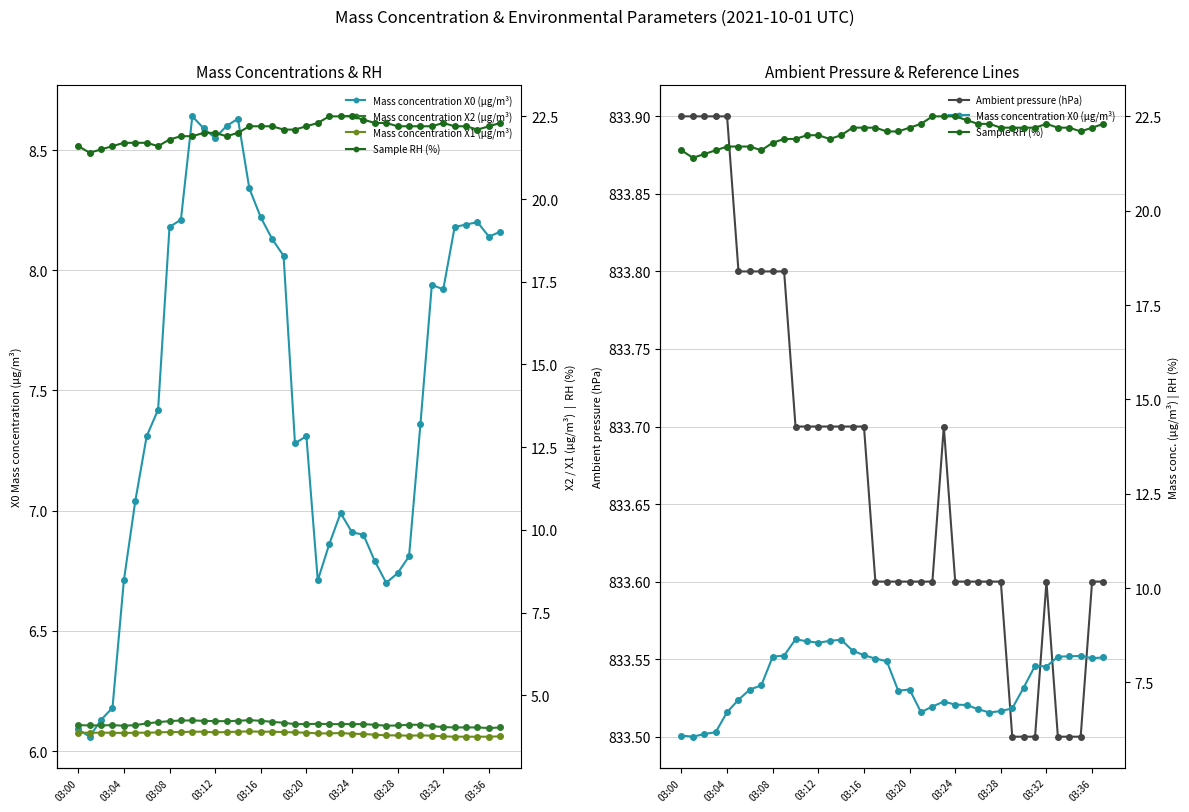

Reading right to left, what are all the values shown in this chart?

Mass concentration X0 (μg/m³): 8.2	8.1	8.2	8.2	8.2	7.9	7.9	7.4	6.8	6.7	6.7	6.8	6.9	6.9	7.0	6.9	6.7	7.3	7.3	8.1	8.1	8.2	8.3	8.6	8.6	8.6	8.6	8.6	8.2	8.2	7.4	7.3	7.0	6.7	6.2	6.1	6.1	6.1
Ambient pressure (hPa): 833.6	833.6	833.5	833.5	833.5	833.6	833.5	833.5	833.5	833.6	833.6	833.6	833.6	833.6	833.7	833.6	833.6	833.6	833.6	833.6	833.6	833.7	833.7	833.7	833.7	833.7	833.7	833.7	833.8	833.8	833.8	833.8	833.8	833.9	833.9	833.9	833.9	833.9
Mass concentration X2 (μg/m³): 4.0	4.0	4.0	4.0	4.0	4.0	4.1	4.1	4.1	4.1	4.1	4.1	4.1	4.1	4.1	4.1	4.1	4.1	4.1	4.2	4.2	4.2	4.2	4.2	4.2	4.2	4.2	4.2	4.2	4.2	4.2	4.2	4.1	4.1	4.1	4.1	4.1	4.1
Mass concentration X1 (μg/m³): 3.8	3.8	3.8	3.8	3.8	3.8	3.8	3.8	3.8	3.8	3.8	3.8	3.8	3.8	3.9	3.9	3.9	3.9	3.9	3.9	3.9	3.9	3.9	3.9	3.9	3.9	3.9	3.9	3.9	3.9	3.9	3.9	3.9	3.9	3.9	3.9	3.9	3.9
Sample RH (%): 22.3	22.2	22.1	22.2	22.2	22.3	22.2	22.2	22.2	22.2	22.3	22.3	22.4	22.5	22.5	22.5	22.3	22.2	22.1	22.1	22.2	22.2	22.2	22.0	21.9	22.0	22.0	21.9	21.9	21.8	21.6	21.7	21.7	21.7	21.6	21.5	21.4	21.6